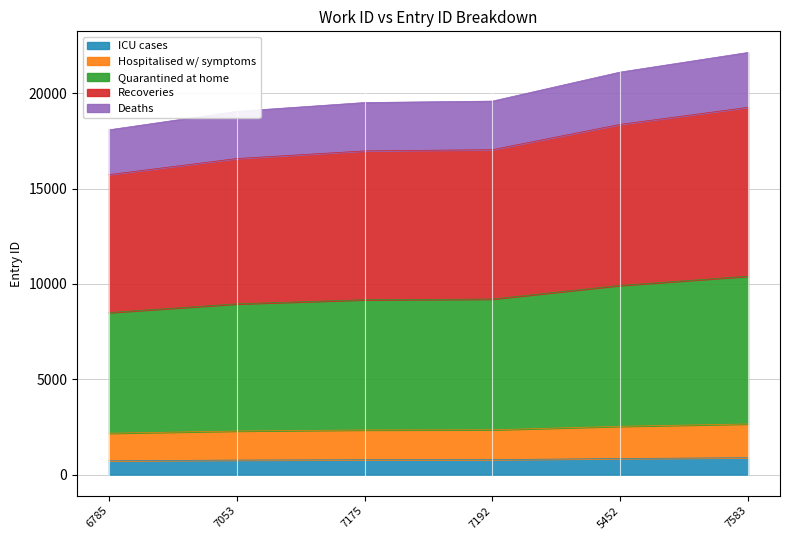

What is the greatest value displayed?

22149.0